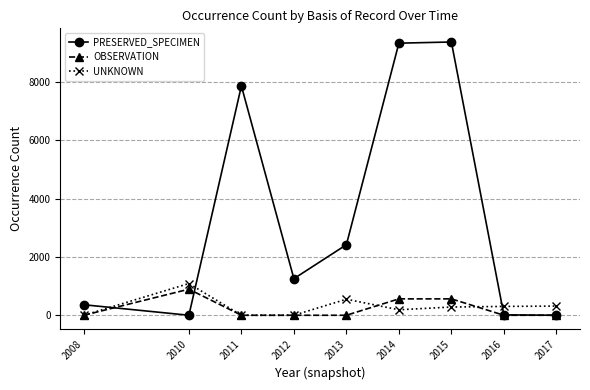

What is the greatest value displayed?

9372